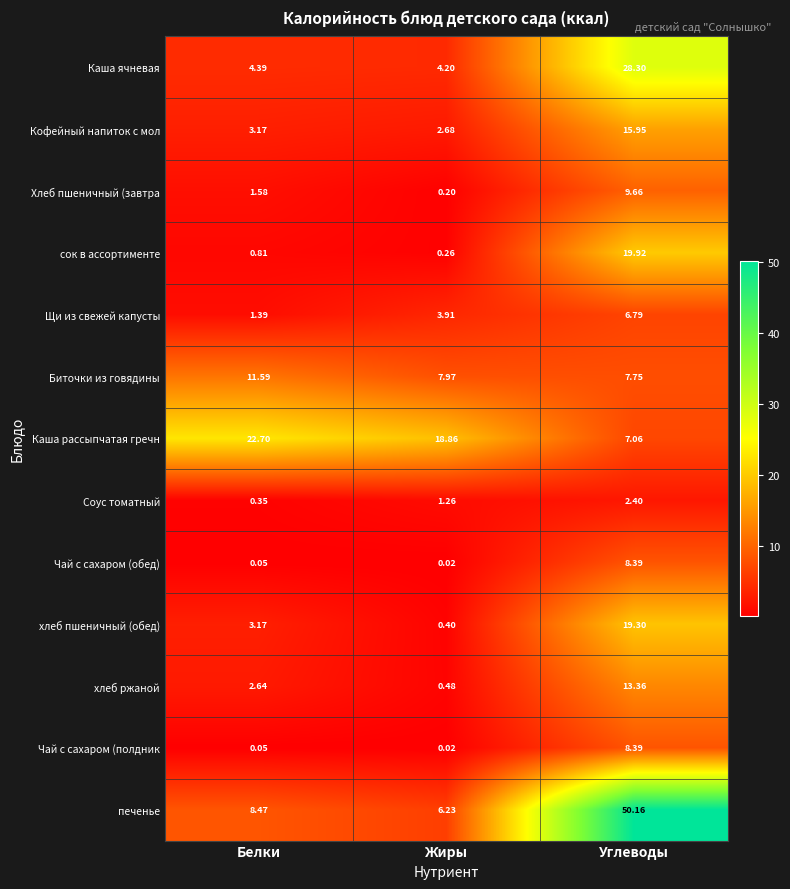

At which label is Хлеб пшеничный (завтра closest to 4?

Белки